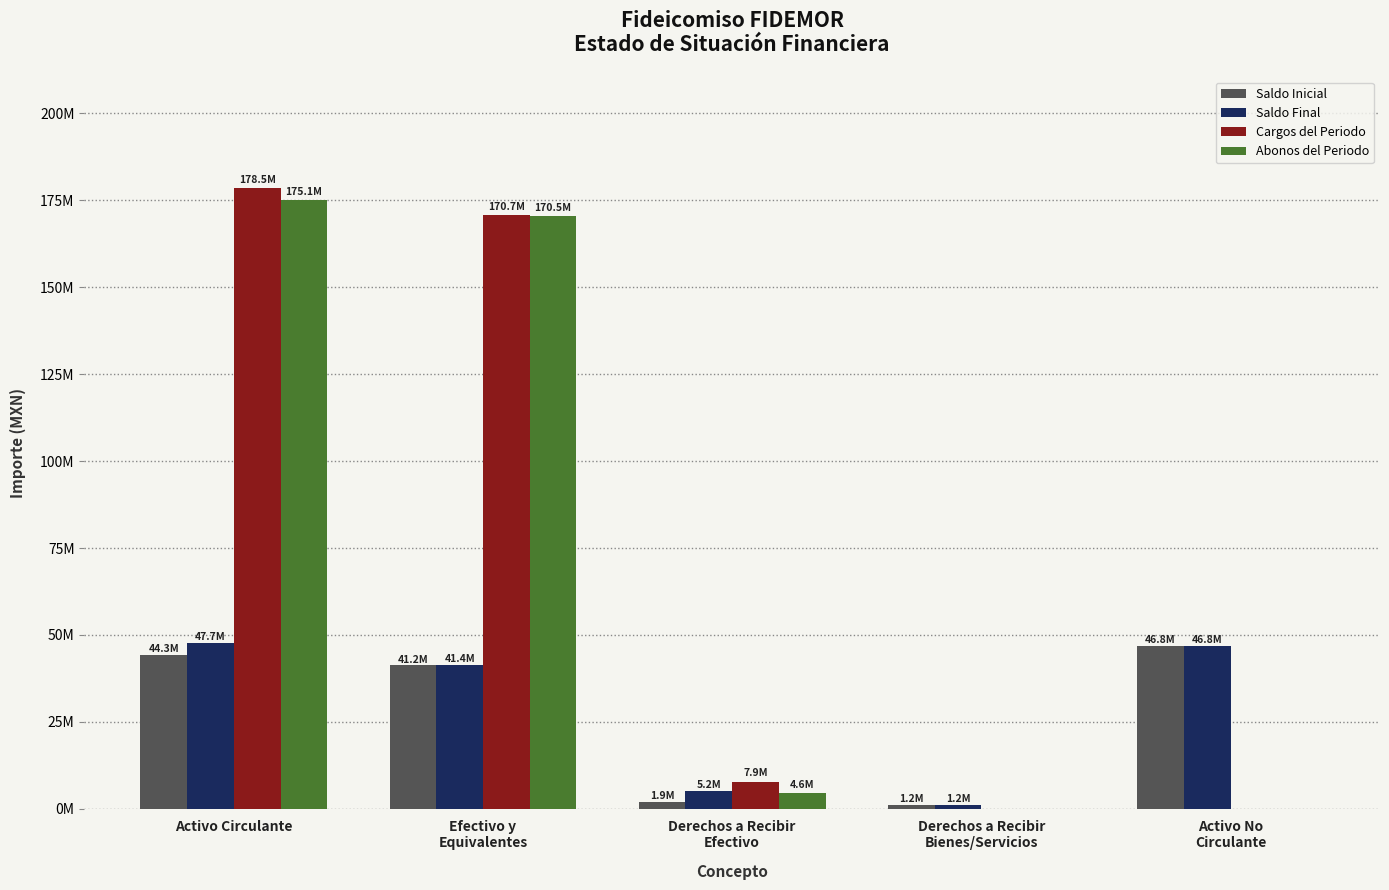

True or false: Cargos del Periodo has a value of 59052830.8 at Efectivo y
Equivalentes.

False